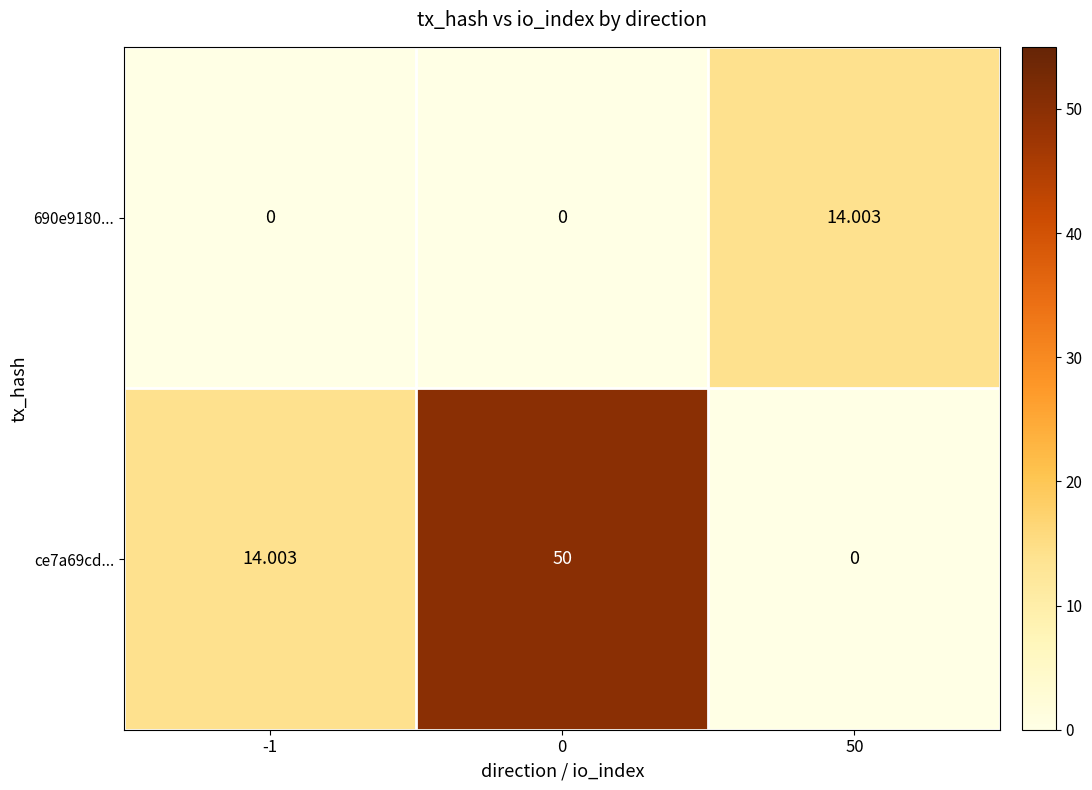

Is the value of ce7a69cd... at 0 greater than the value of 690e9180... at 0?

Yes